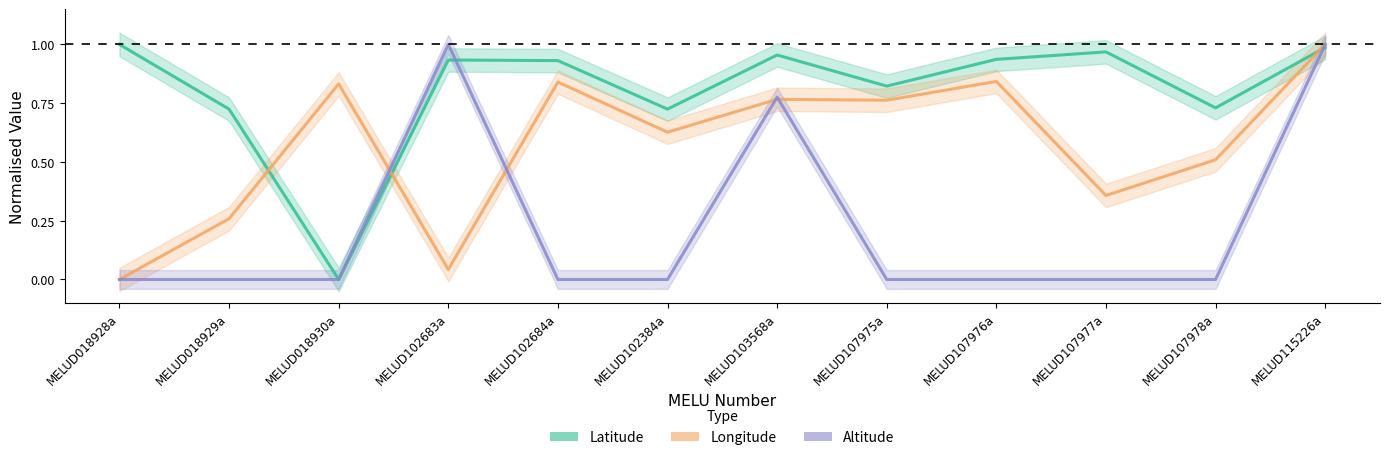

Reading right to left, transcribe all the data shown in this chart.

Latitude: 1.0	0.7	1.0	0.9	0.8	1.0	0.7	0.9	0.9	0.0	0.7	1.0
Longitude: 1.0	0.5	0.4	0.8	0.8	0.8	0.6	0.8	0.0	0.8	0.3	0.0
Altitude: 1.0	0.0	0.0	0.0	0.0	0.8	0.0	0.0	1.0	0.0	0.0	0.0